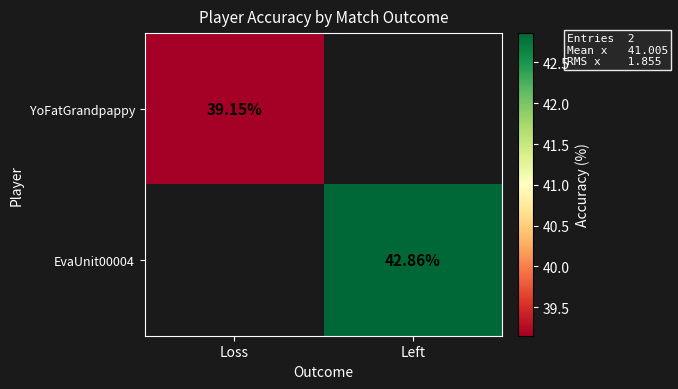

Is the value of EvaUnit00004 at Left greater than the value of YoFatGrandpappy at Loss?

Yes